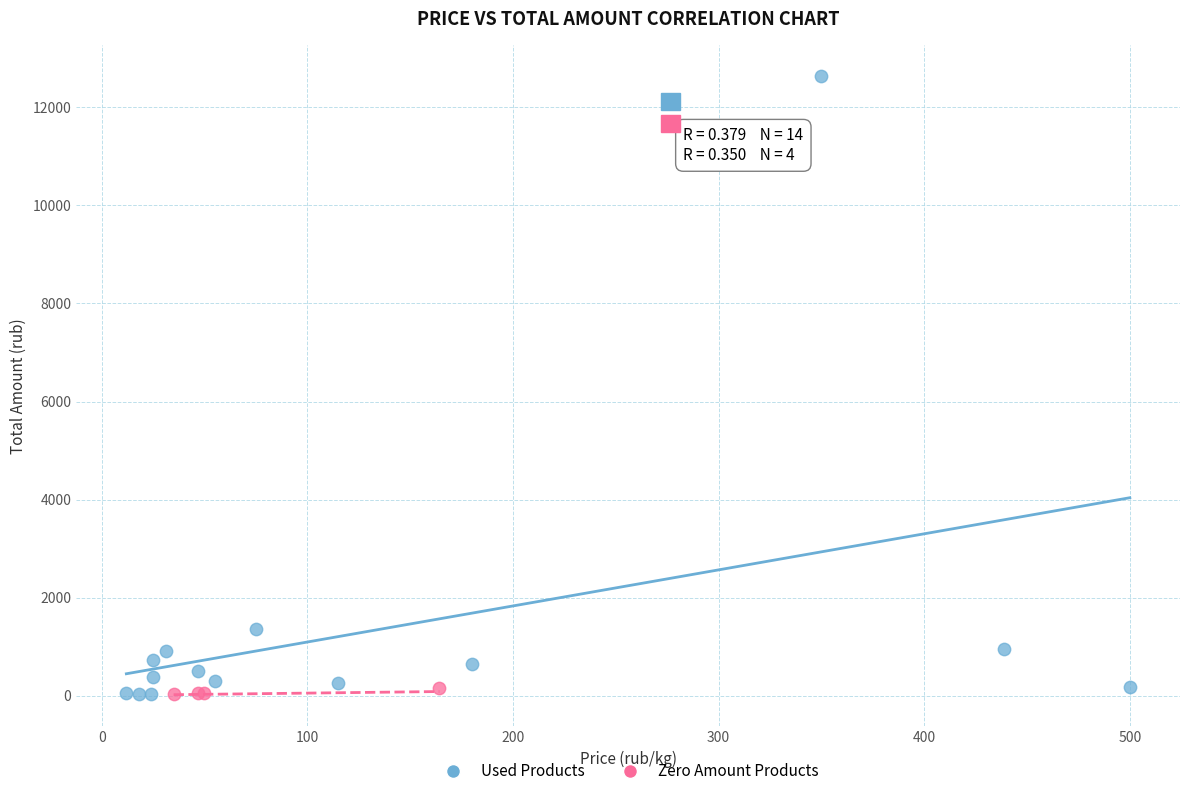

Which series reaches the maximum Y coordinate?

Used Products